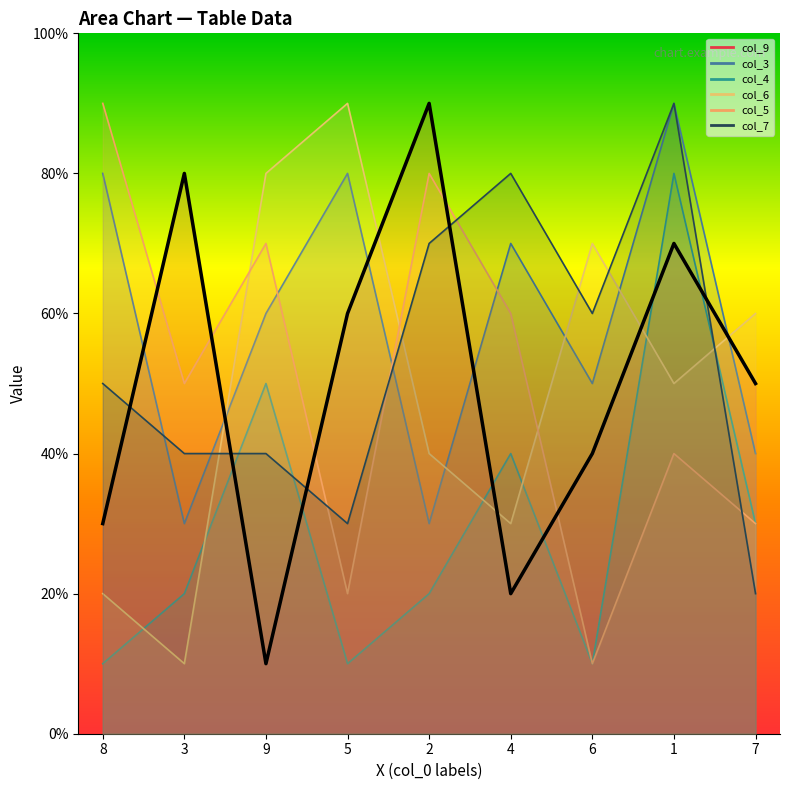

Count the values in the range 3 to 7.

5